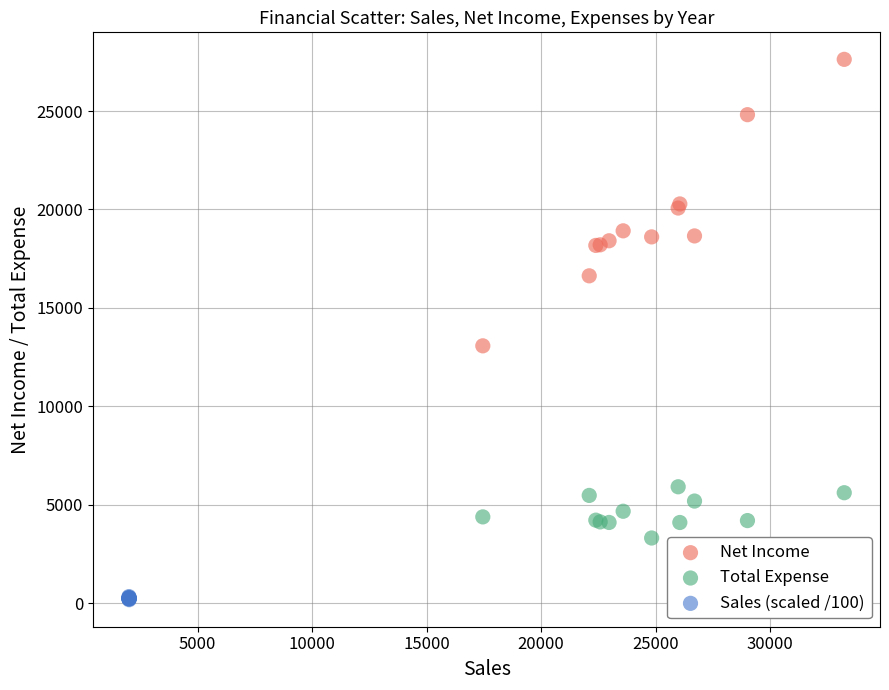

Which series reaches the minimum Y coordinate?

Sales (scaled /100)